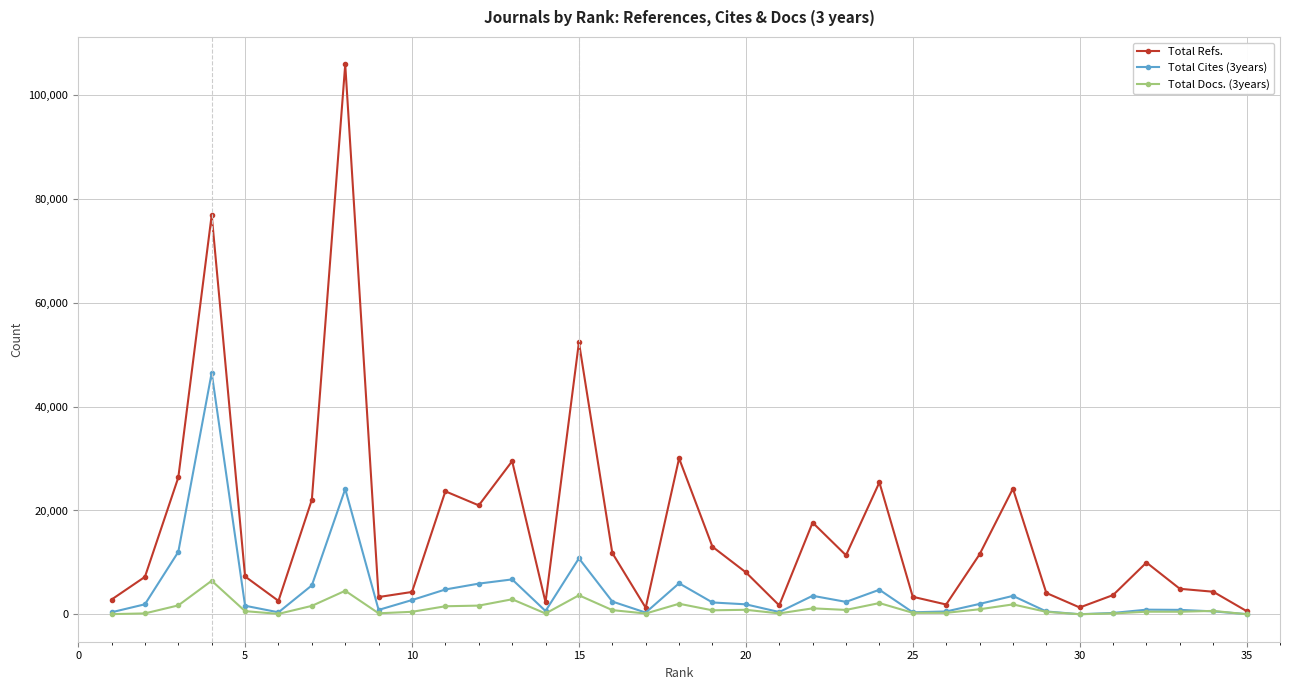

Which series has the widest spread of values?

Total Refs.